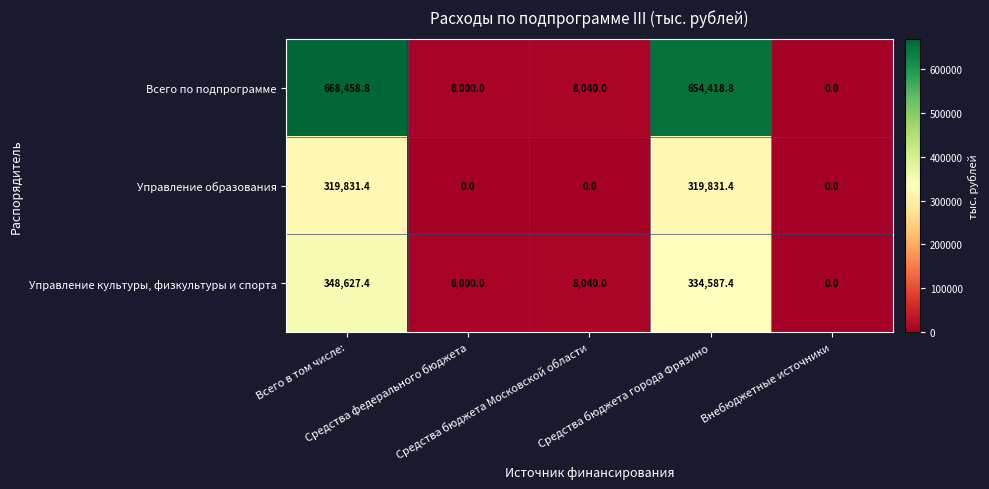

How many values in the Управление культуры, физкультуры и спорта series are below 8040?

2